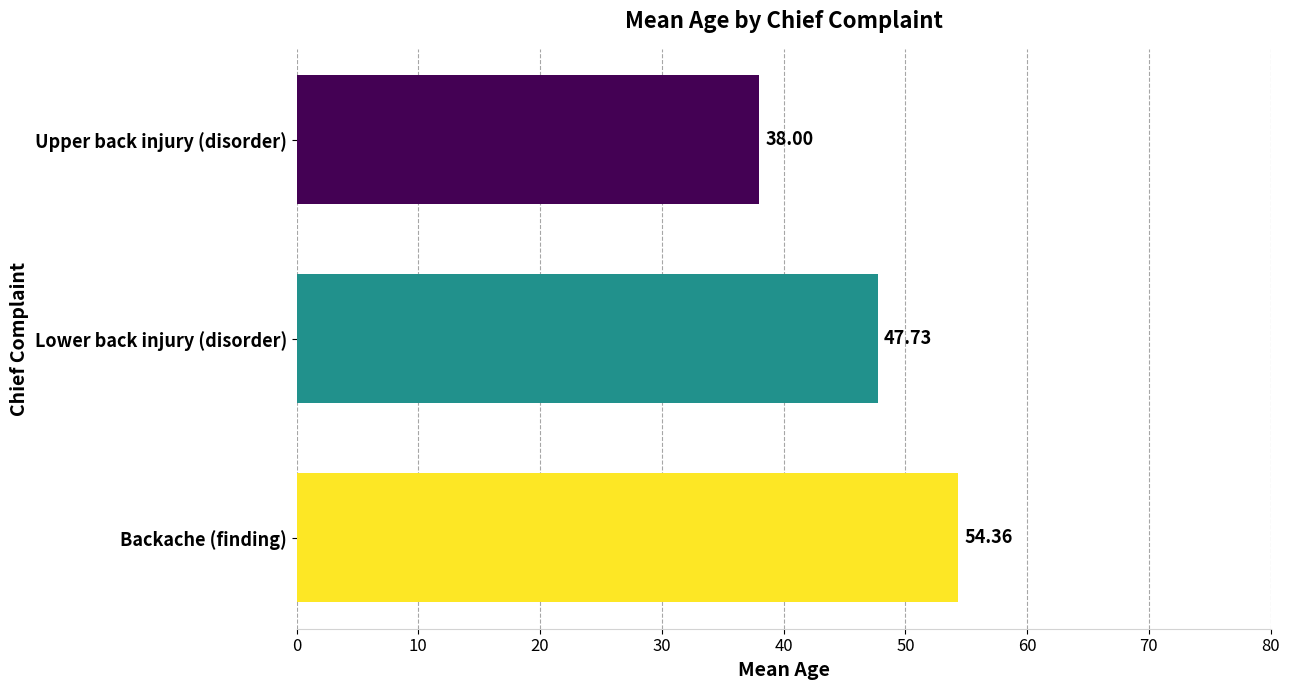

Which category has the lowest value across all series?

Upper back injury (disorder)